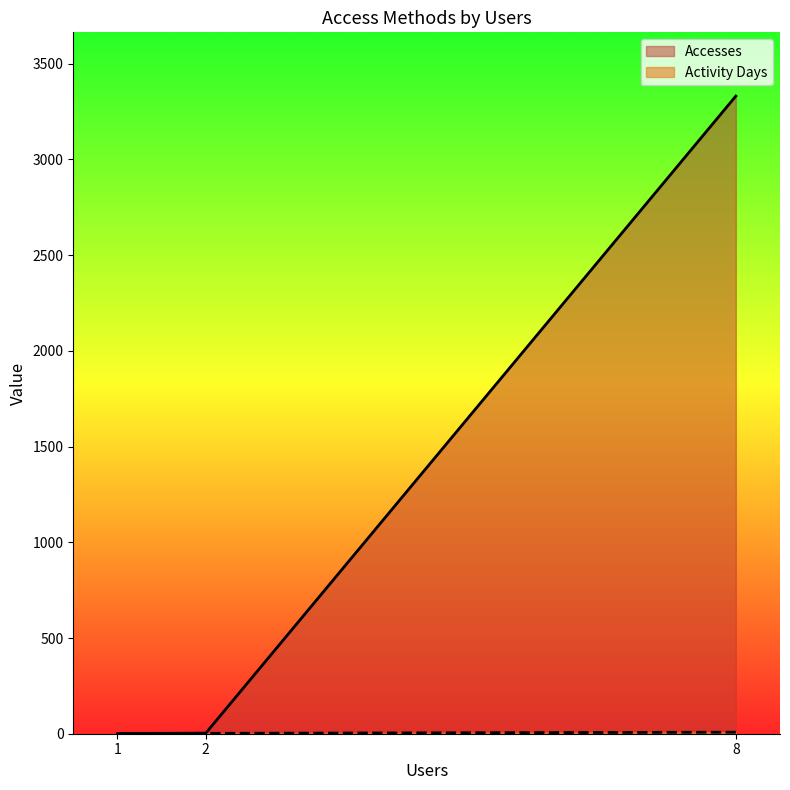

How many data points does each series have?

3